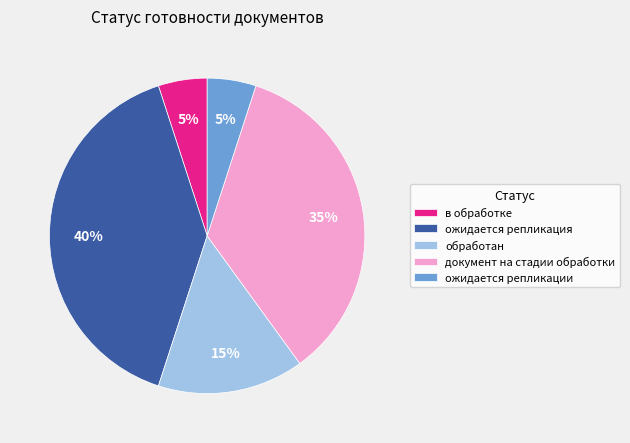

To the nearest percent, what is the difference between the документ на стадии обработки and в обработке slice percentages?

30%